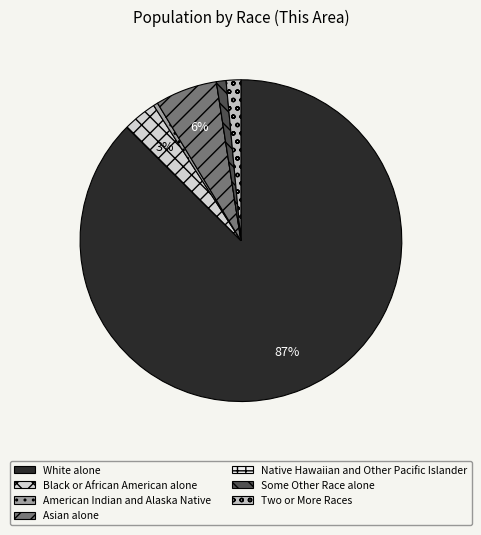

Is there any slice that represents more than half of the pie?

Yes